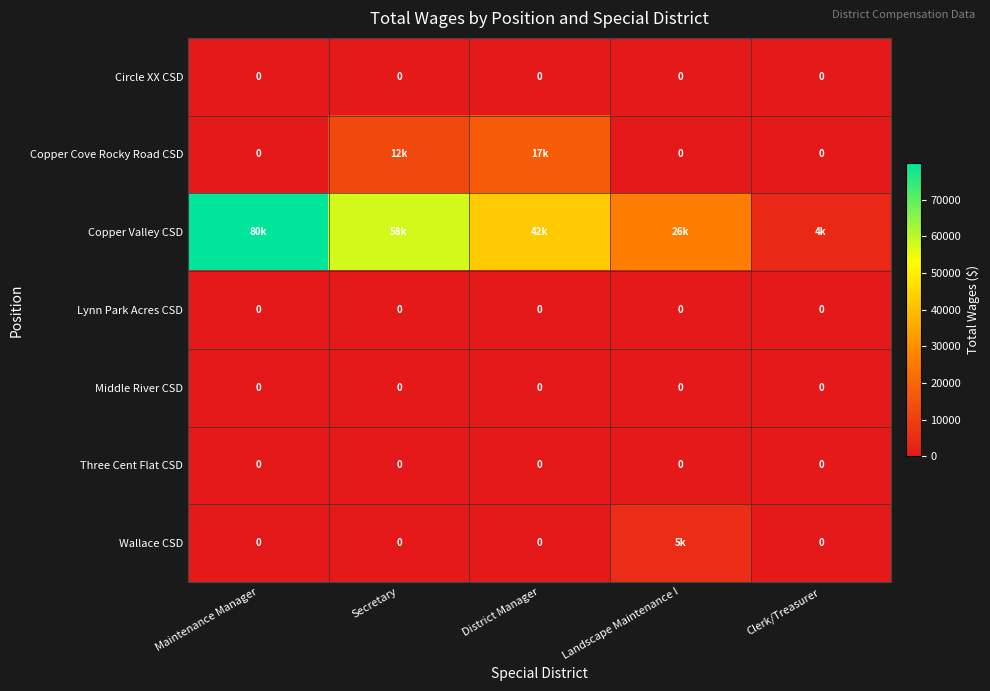

The value of Three Cent Flat CSD at Maintenance Manager is 0. True or false?

True